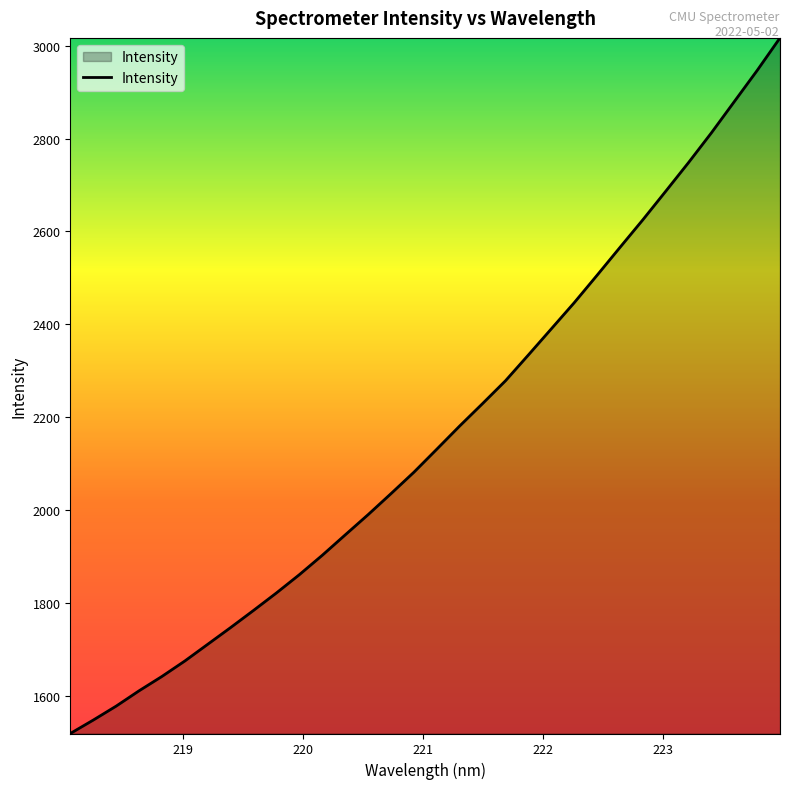

What is the greatest value displayed?

3017.0